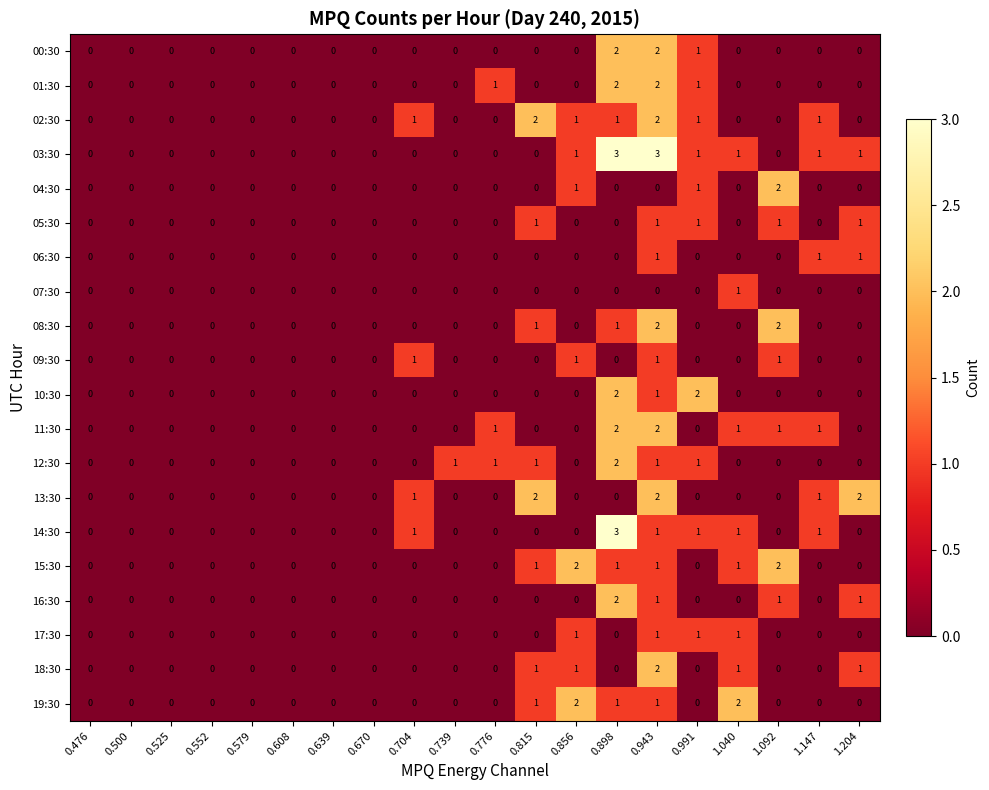

What is the difference between the highest and lowest values at 0.898?

3